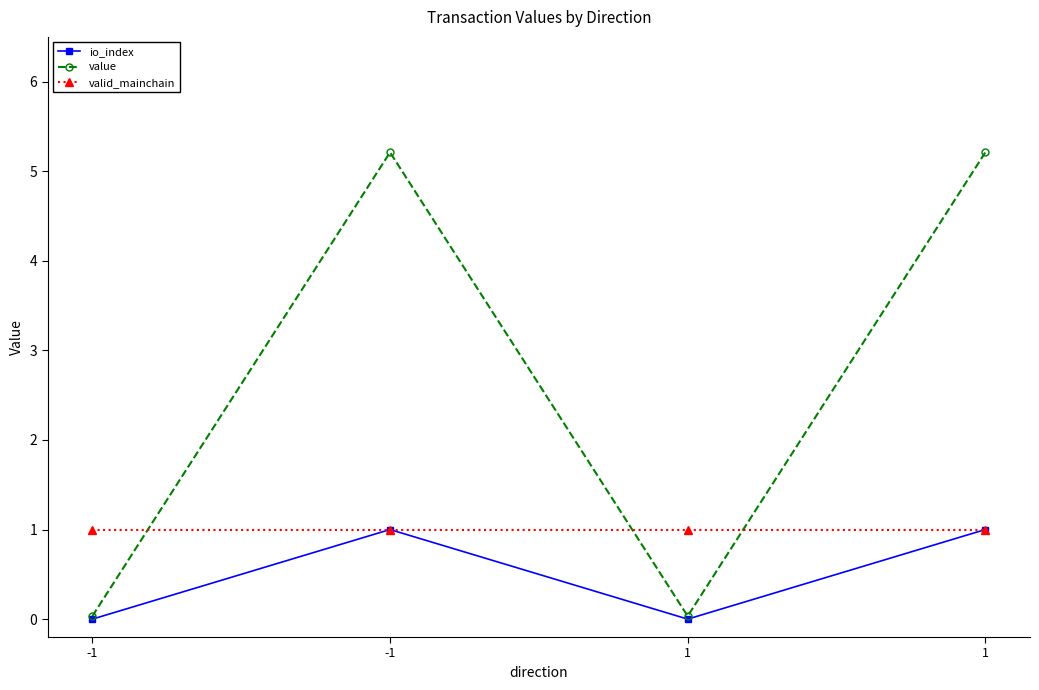

What are all the series names shown in the legend?

io_index, value, valid_mainchain